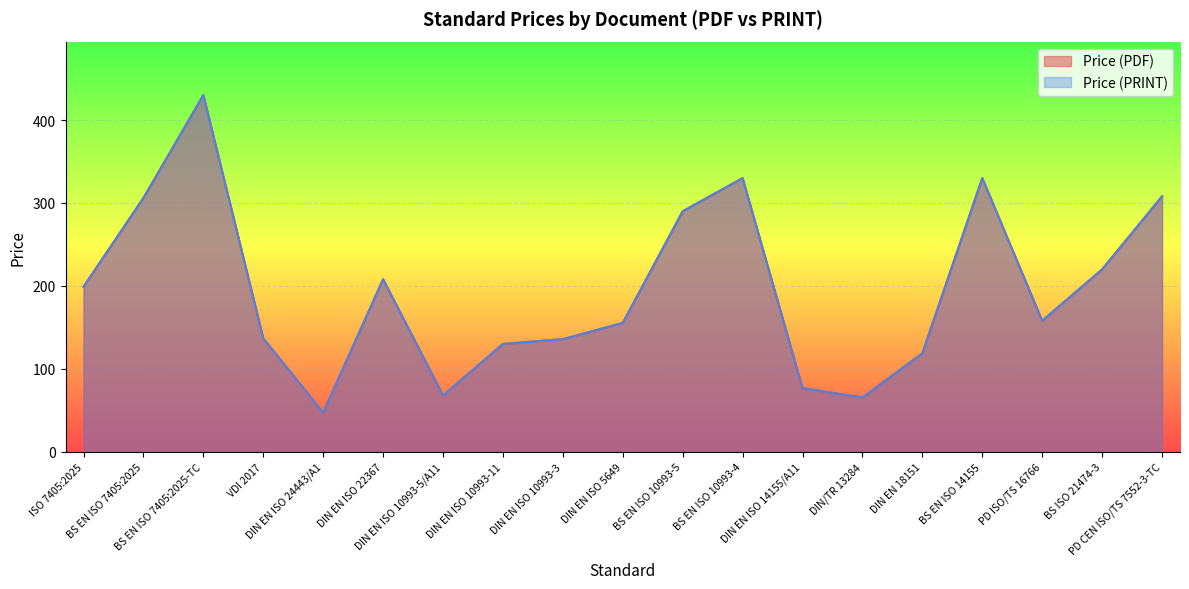

At which category is the sum across all series the highest?

BS EN ISO 7405:2025-TC